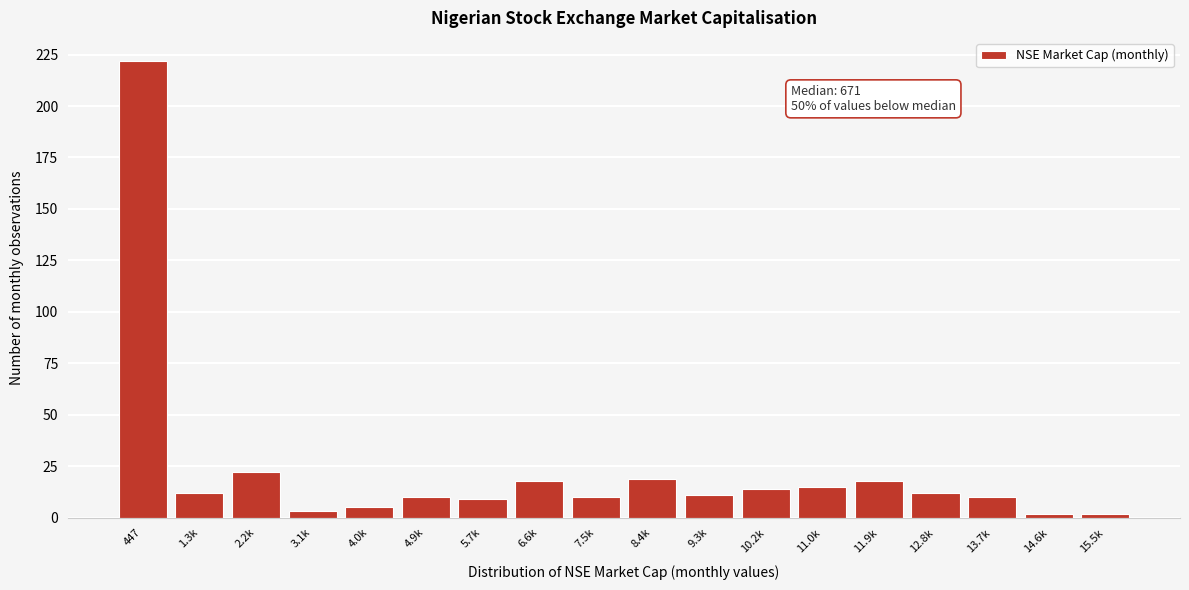

Reading right to left, what are all the values shown in this chart?

2	2	10	12	18	15	14	11	19	10	18	9	10	5	3	22	12	222